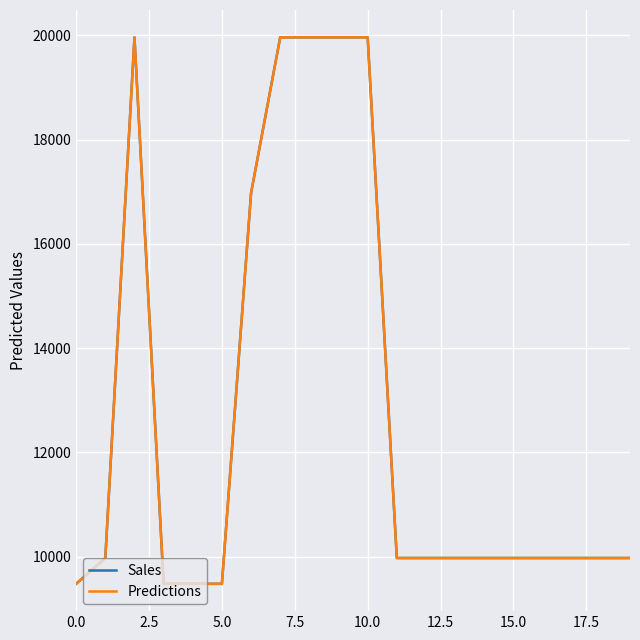

True or false: Sales and Predictions intersect in this chart.

False